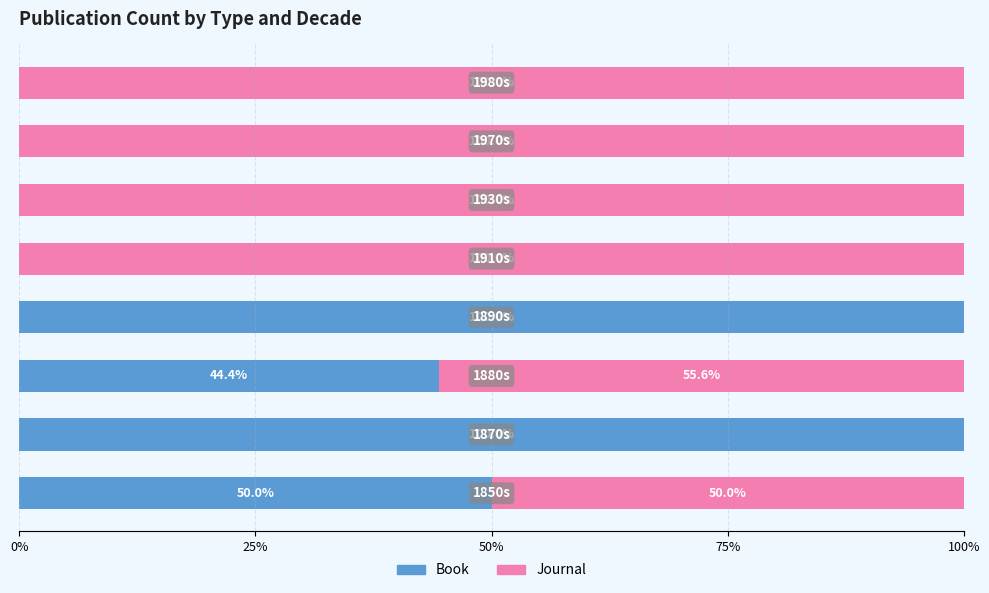

How many Book values are between 0 and 100?

8